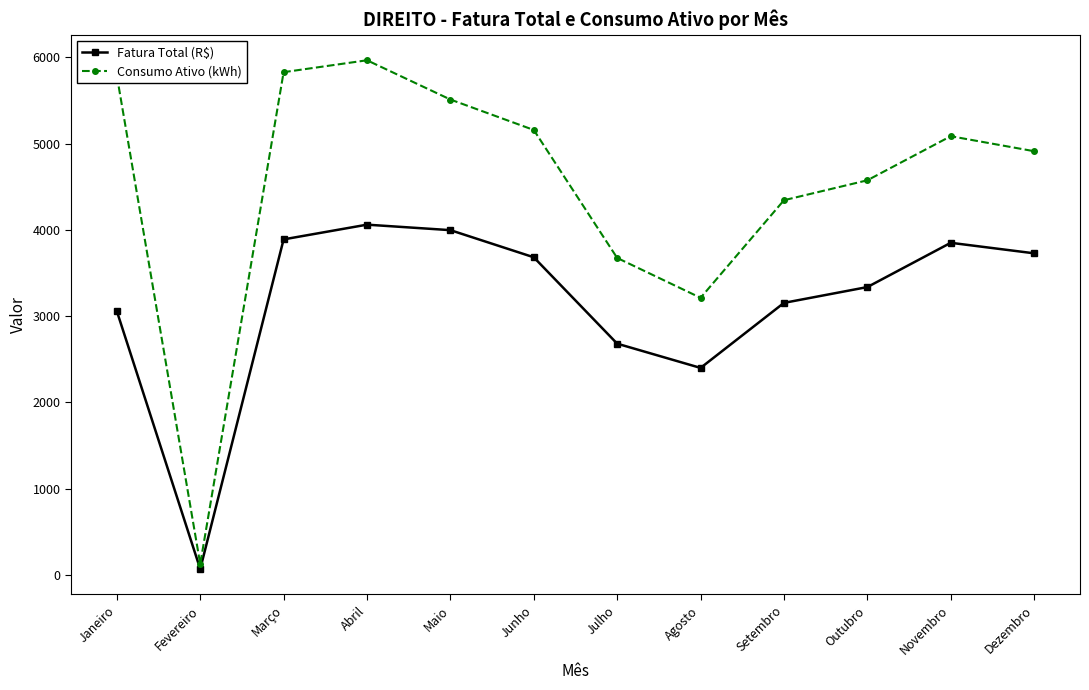

At how many categories does at least one series exceed 3335?

10